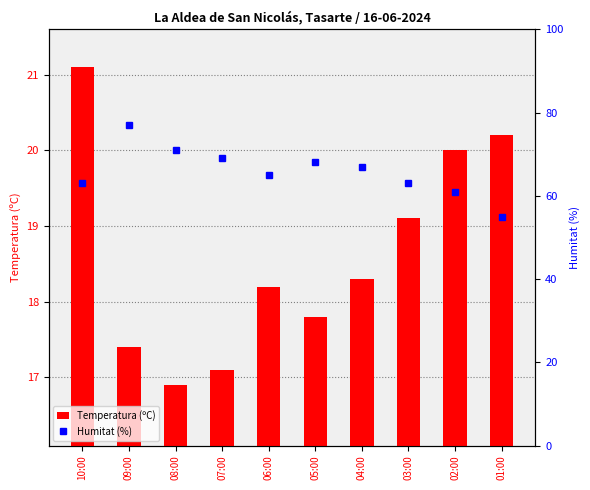

Reading right to left, transcribe all the data shown in this chart.

Temperatura (ºC): 20.2	20.0	19.1	18.3	17.8	18.2	17.1	16.9	17.4	21.1
Humitat (%): 55.0	61.0	63.0	67.0	68.0	65.0	69.0	71.0	77.0	63.0